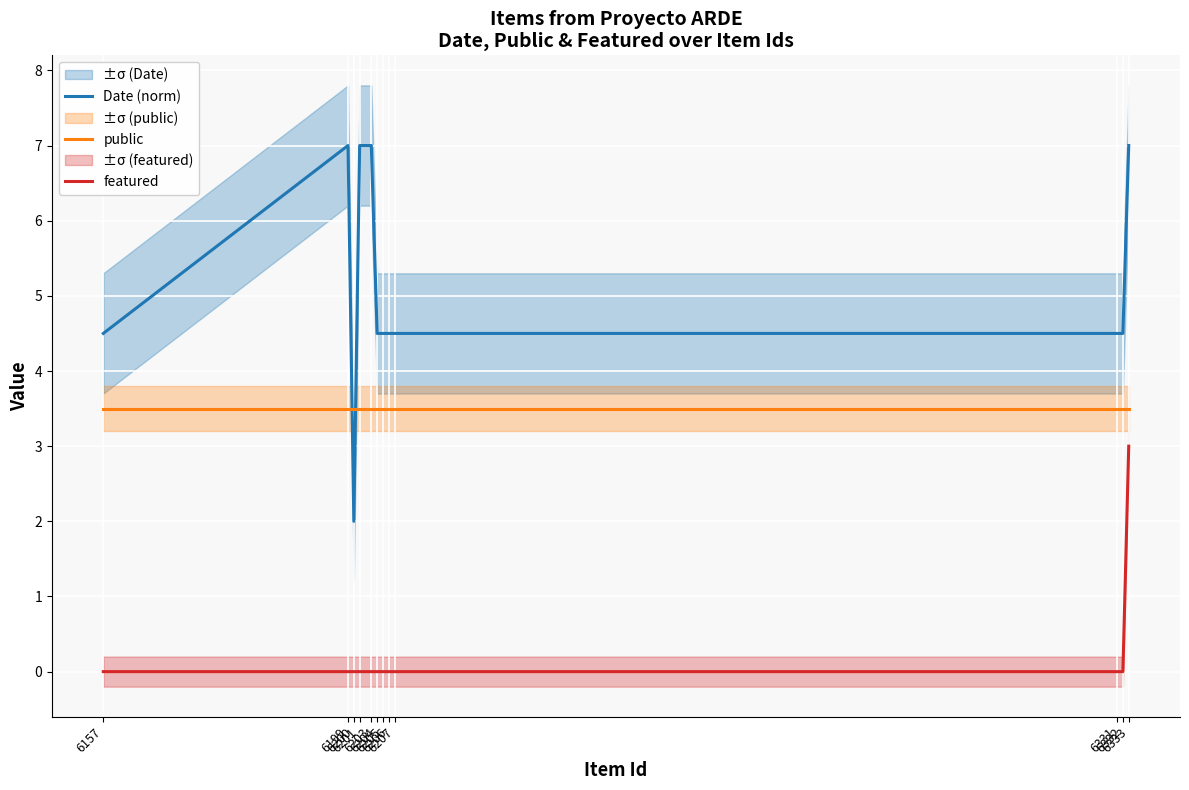

Which has a higher value, 6200 or 6199?

6199